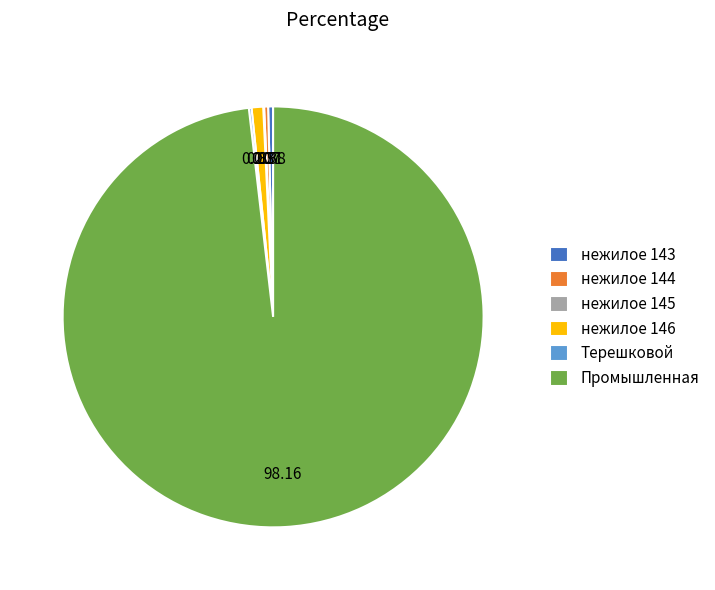

Which slice is the largest?

Промышленная